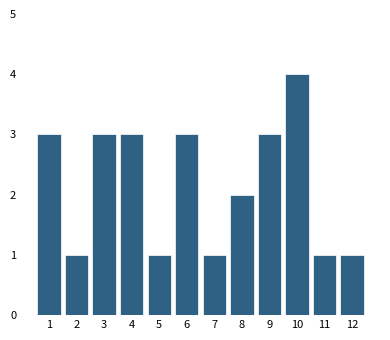

Reading left to right, list all the values displayed in this chart.

3	1	3	3	1	3	1	2	3	4	1	1